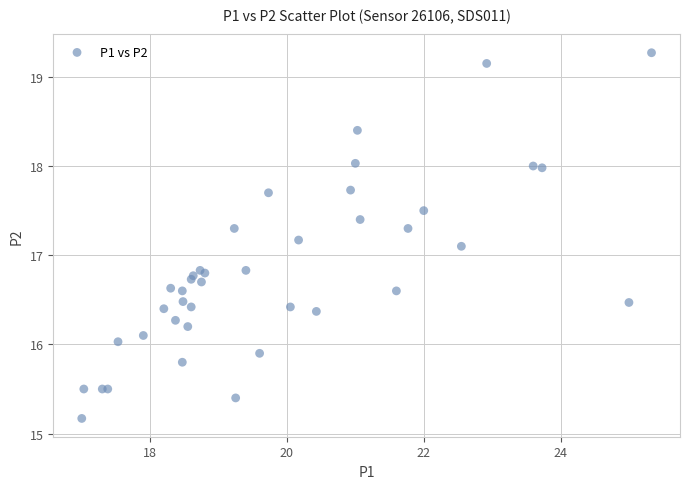

What Y value in the scatter plot is closest to 17?

17.1